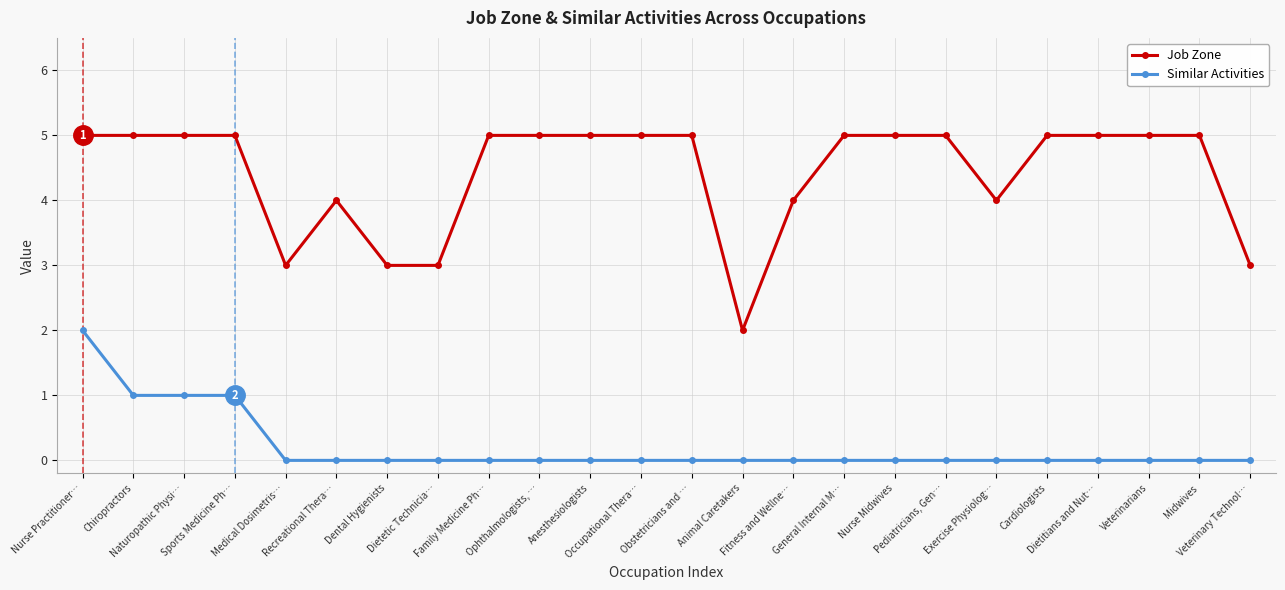

How many values in the Job Zone series are below 5?

8